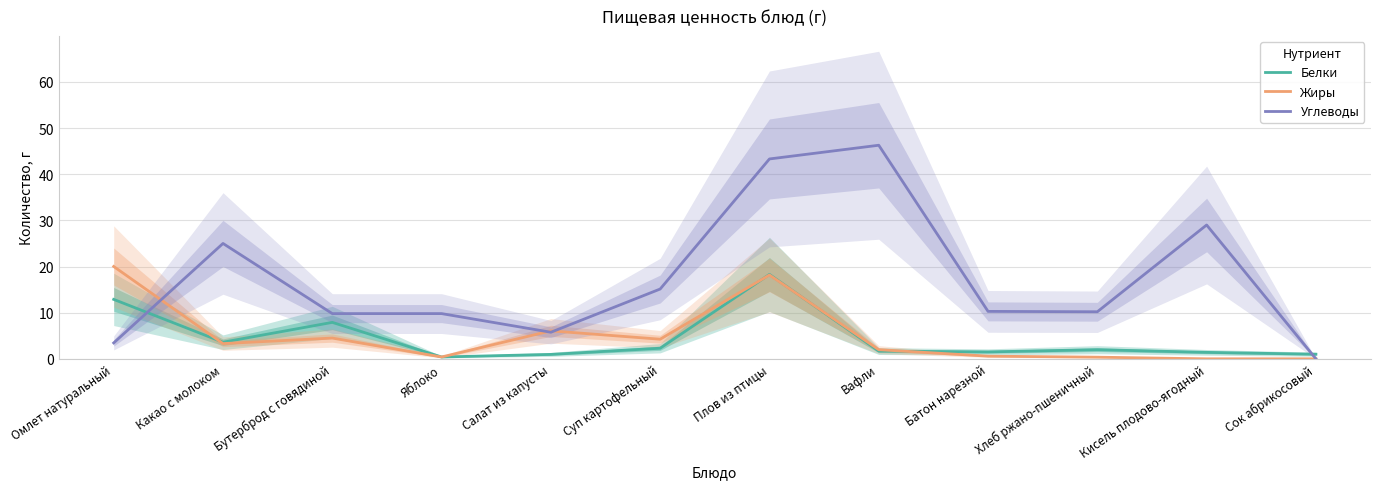

What is the average value of the Жиры series?

5.0